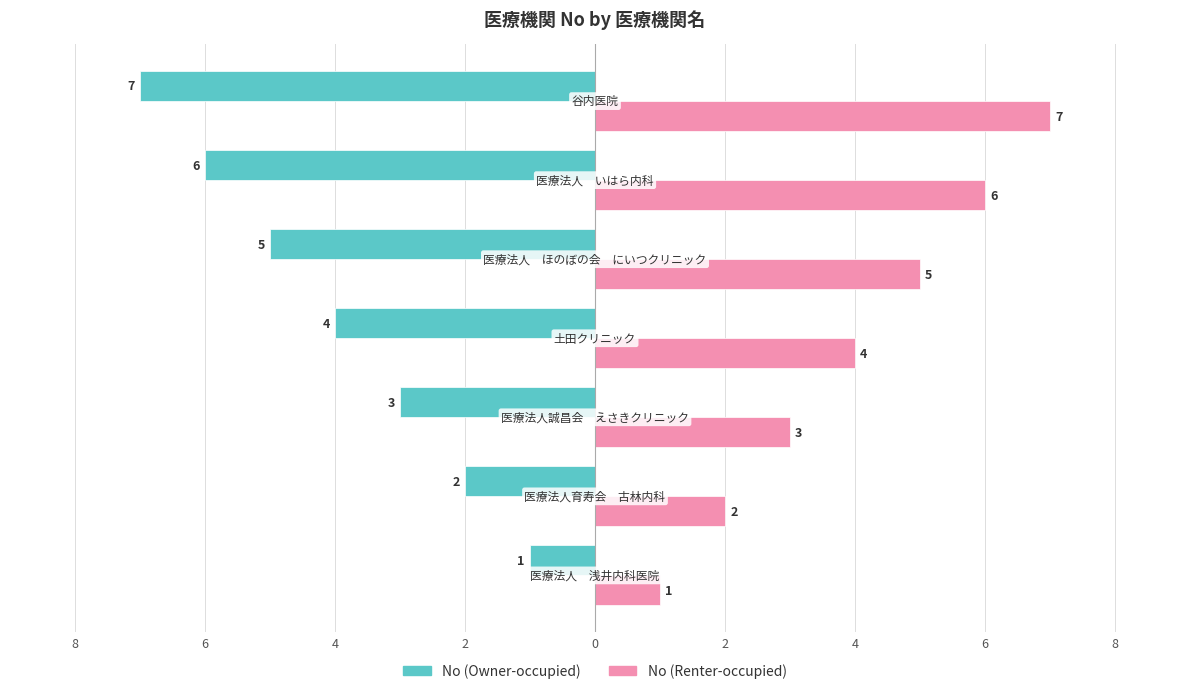

What is the label of the 5th bar from the right?

6